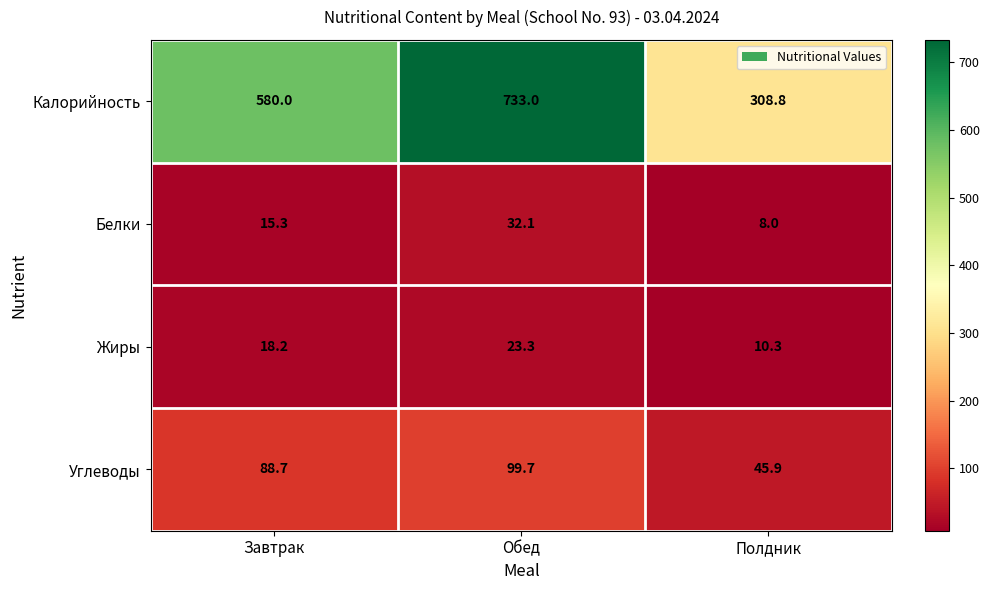

What is the maximum value shown in the chart?

733.0